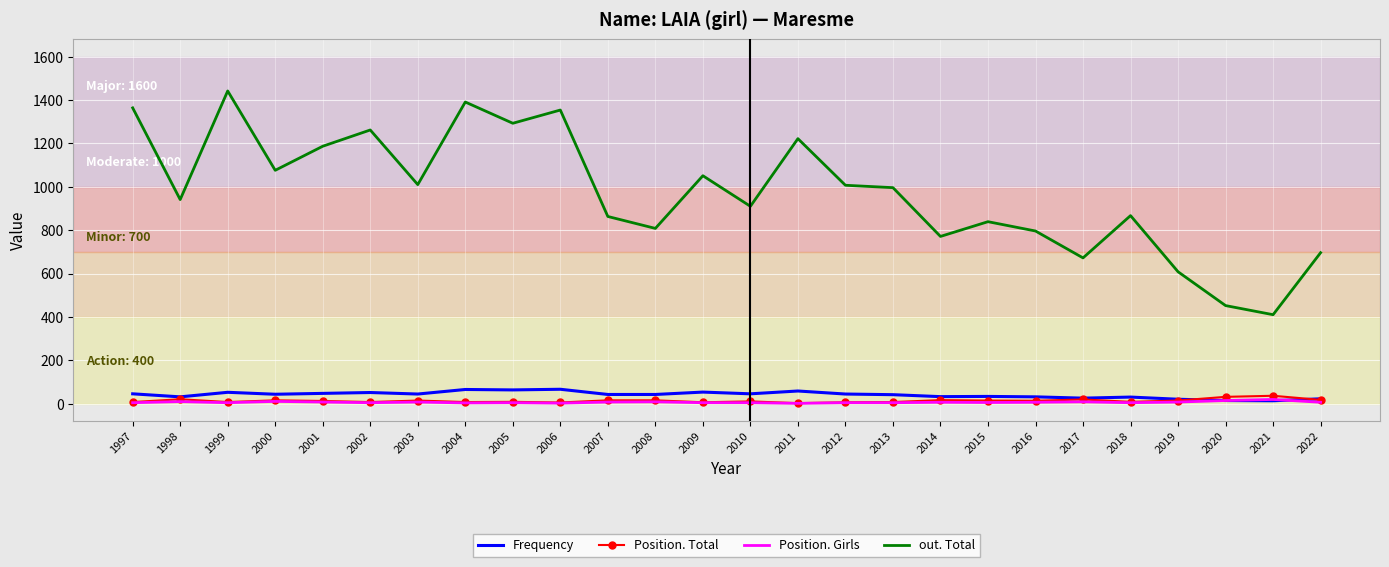

Which series has the largest range (max minus min)?

out. Total